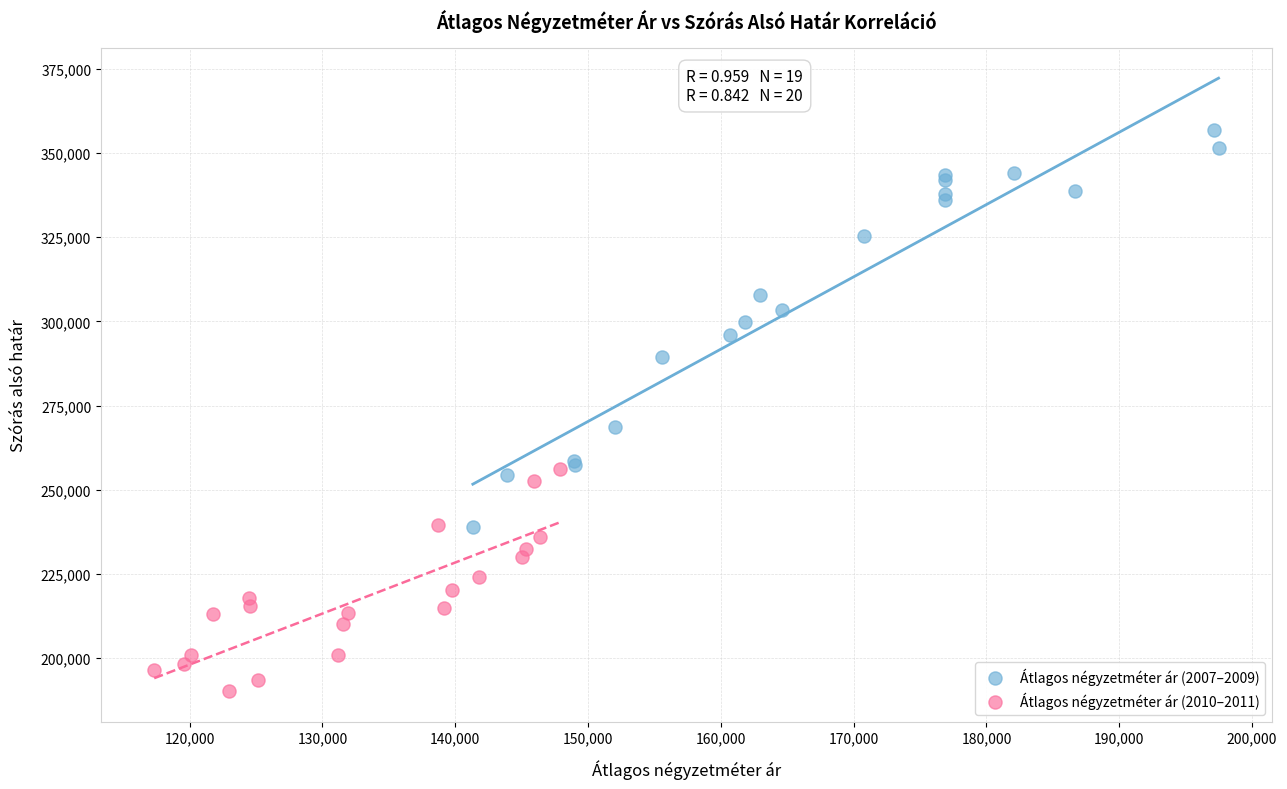

Which series contains the highest Y value?

Átlagos négyzetméter ár (2007–2009)